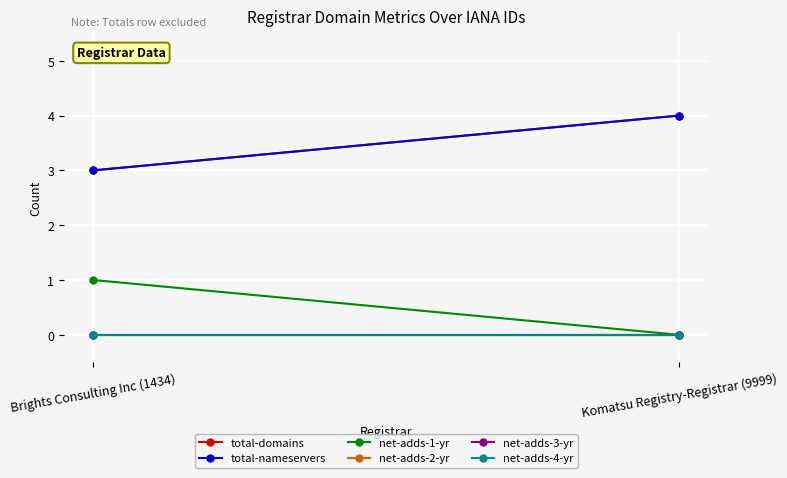

At which category is the sum across all series the highest?

Komatsu Registry-Registrar (9999)